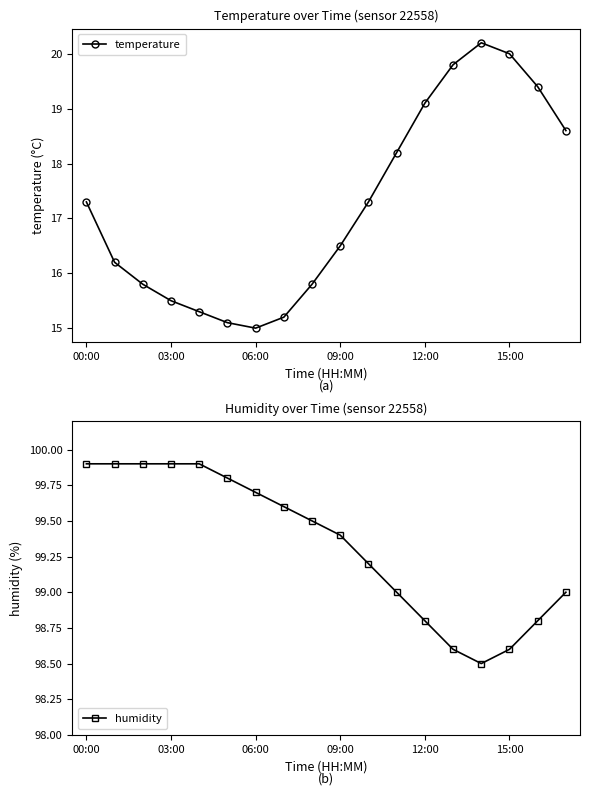

Where does the humidity series first go above 99?

00:00